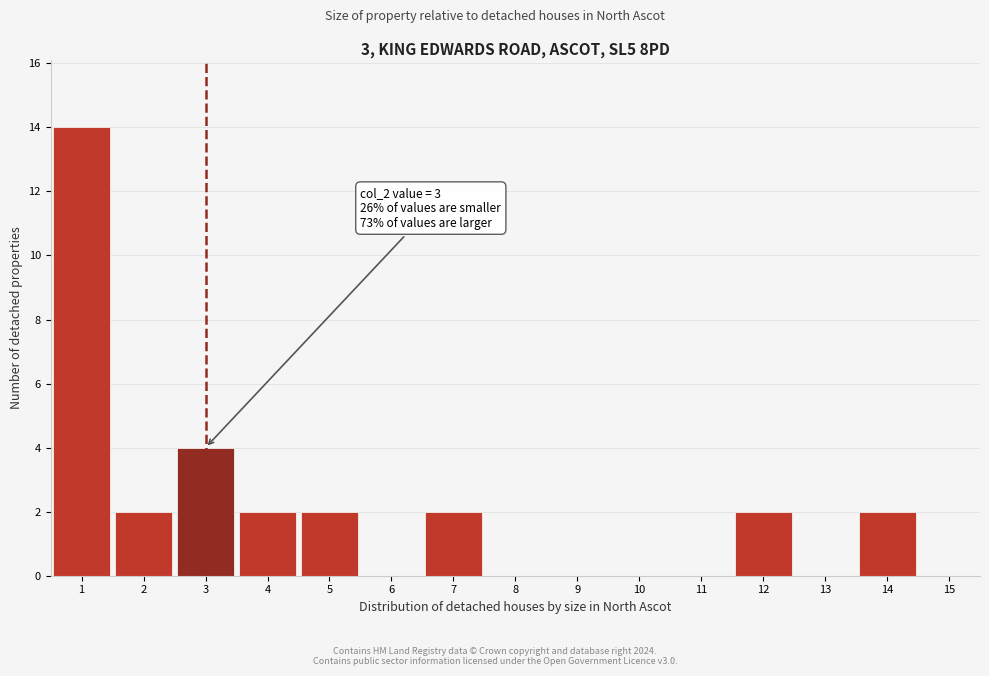

Which range on the x-axis has the tallest bar?

0.5 to 1.5